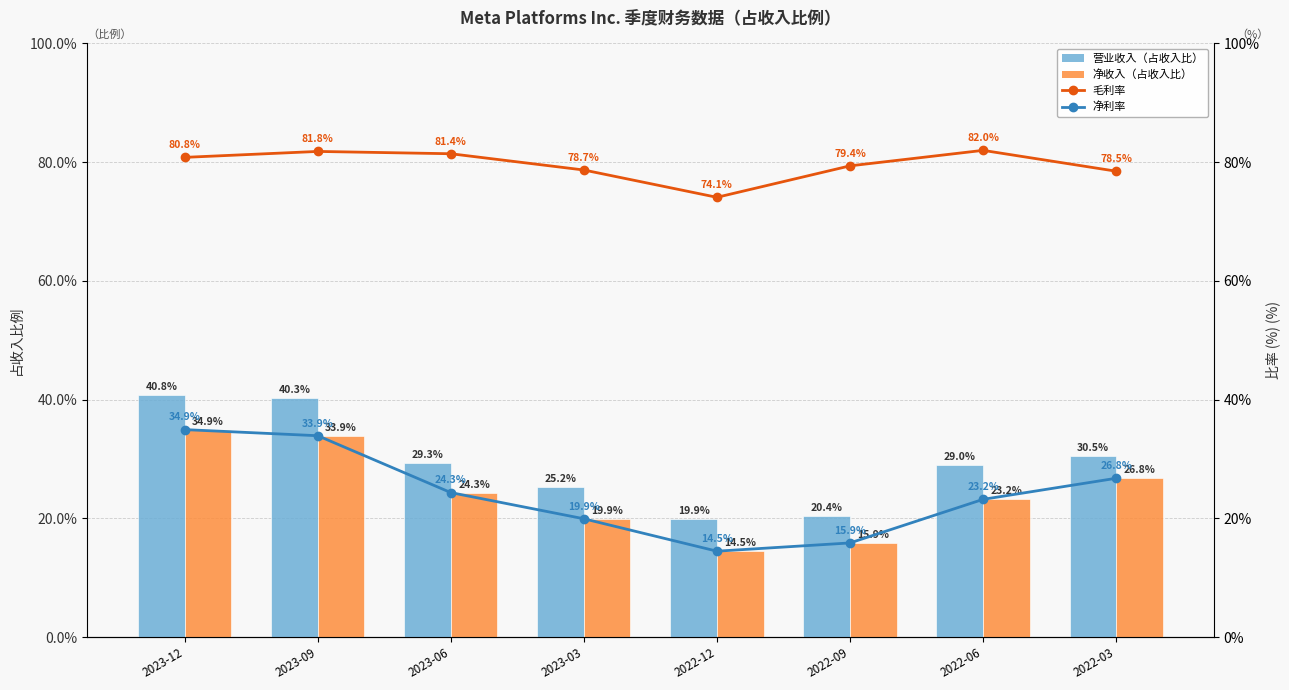

Reading left to right, what are all the values shown in this chart?

营业收入（占收入比）: 0.4	0.4	0.3	0.3	0.2	0.2	0.3	0.3
净收入（占收入比）: 0.3	0.3	0.2	0.2	0.1	0.2	0.2	0.3
毛利率: 0.8	0.8	0.8	0.8	0.7	0.8	0.8	0.8
净利率: 0.3	0.3	0.2	0.2	0.1	0.2	0.2	0.3